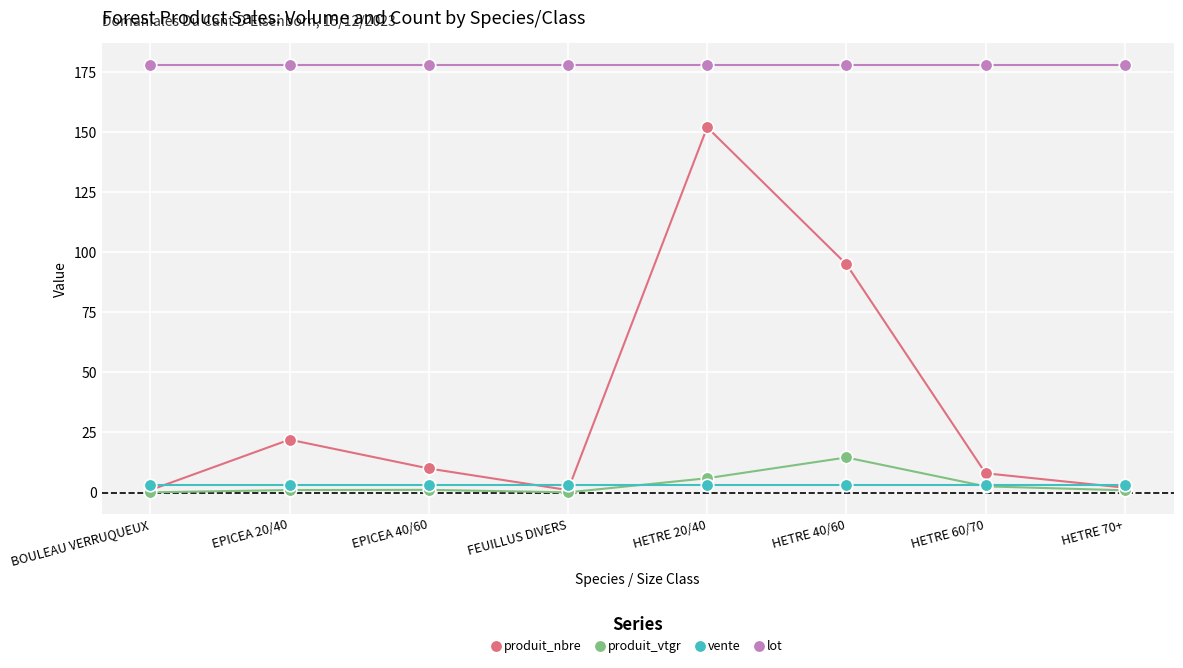

True or false: lot and produit_nbre intersect in this chart.

False